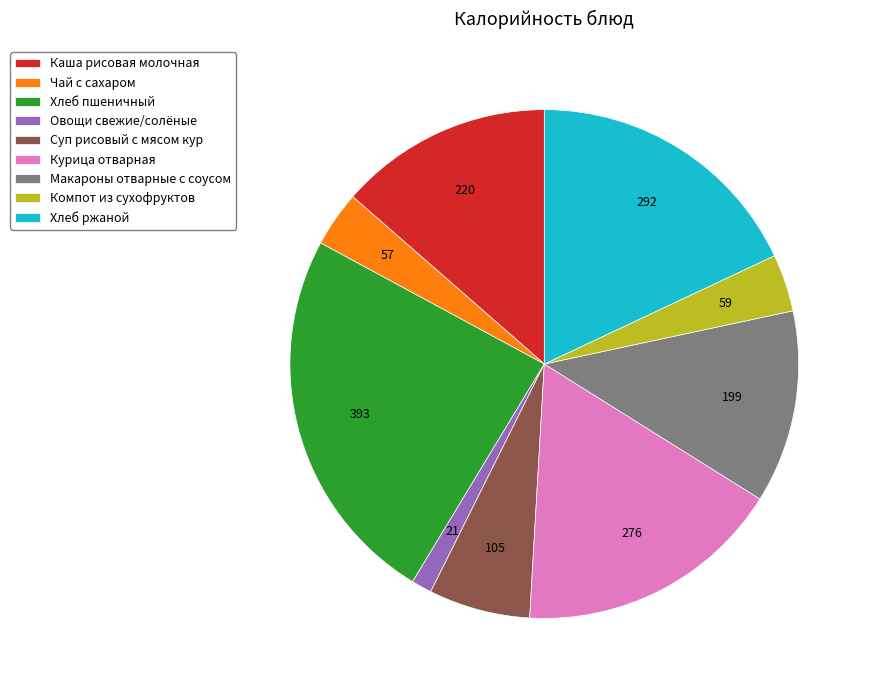

How many segments does this pie chart have?

9